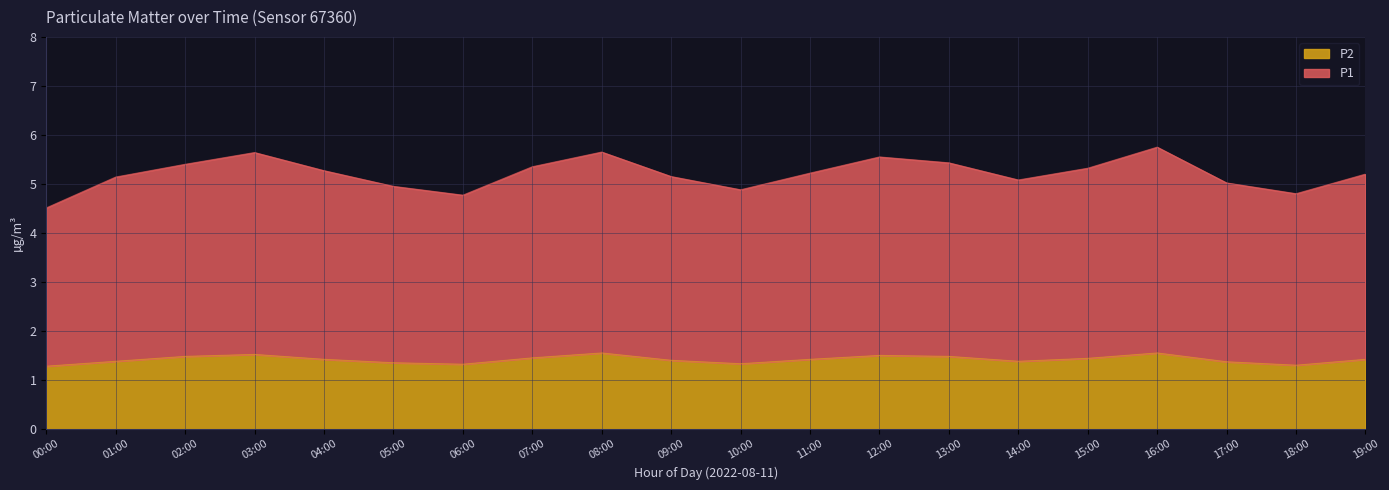

Rank the series by their maximum value, from highest to lowest.

P1, P2